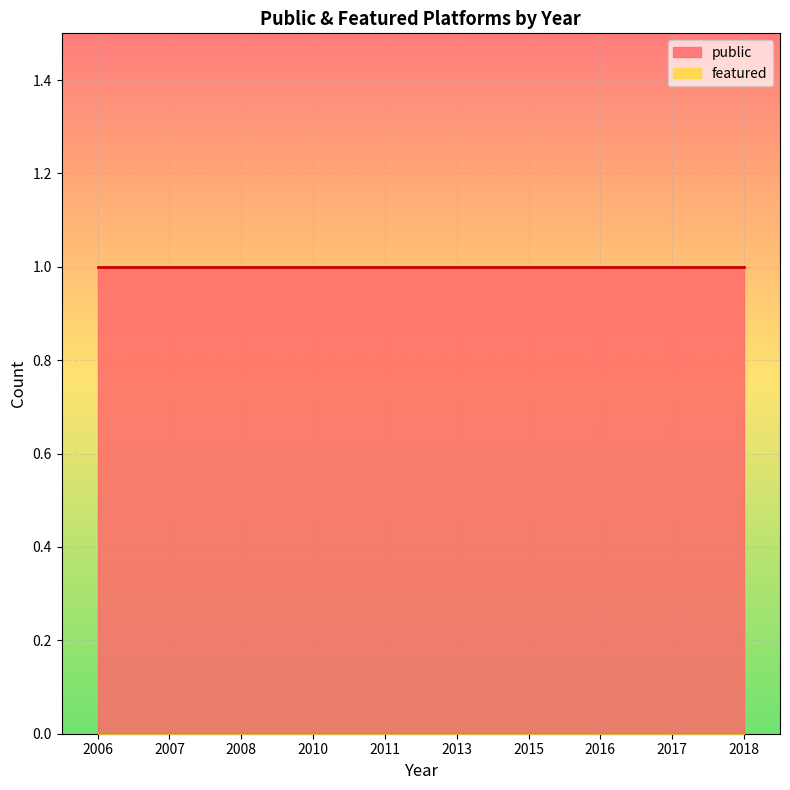

At 2010, list the series in order from smallest to largest.

featured, public